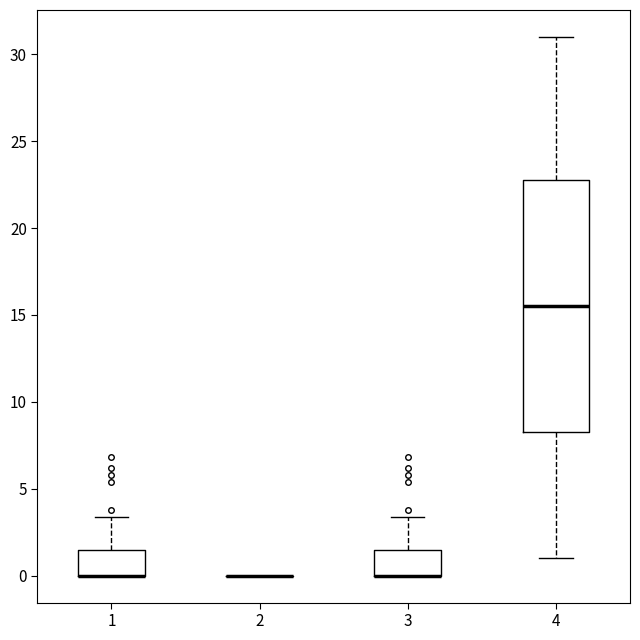

Reading left to right, transcribe this box plot: for each box, give where its median line is, the range the box spans, and where its two whiskers end, as read against the y-axis. The values are not printed on the chart, so give them approximately, as read against the axis.

1: median 0.0 (drawn on the box's lower edge), box 0.0 to 1.5, whiskers 0.0 to 3.5
2: box collapsed to a line at 0.0, whiskers 0.0 to 0.0
3: median 0.0 (drawn on the box's lower edge), box 0.0 to 1.5, whiskers 0.0 to 3.5
4: median 15.5, box 8.5 to 23.0, whiskers 1.0 to 31.0